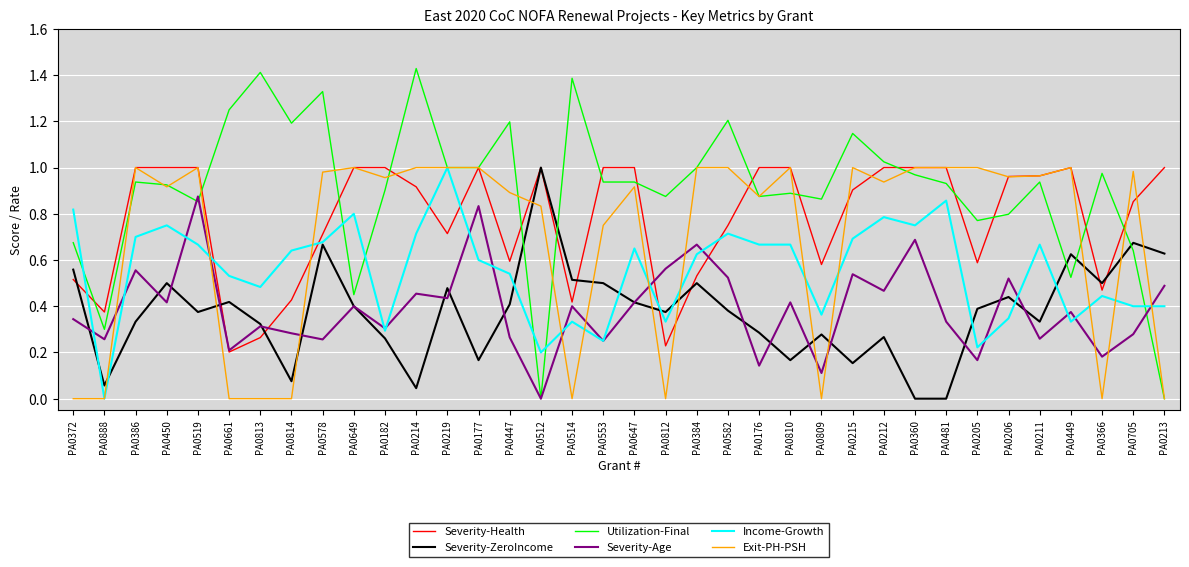

Which series has the largest total across all categories?

Utilization-Final